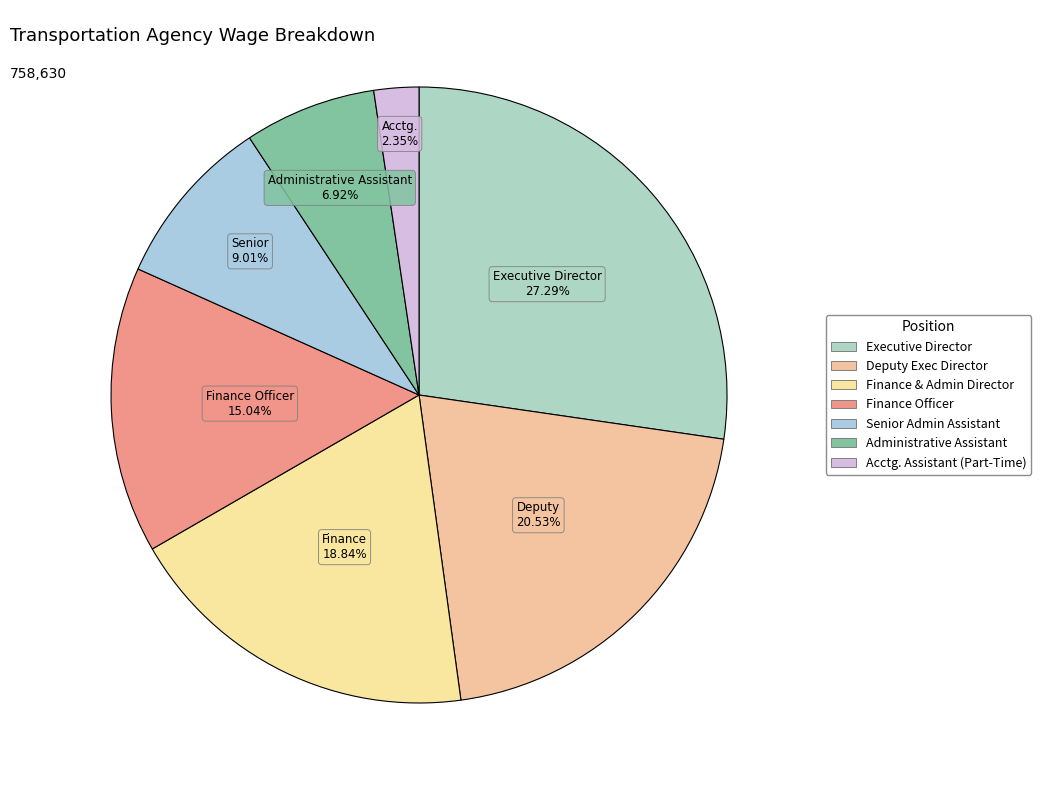

Count the number of slices in the pie.

7